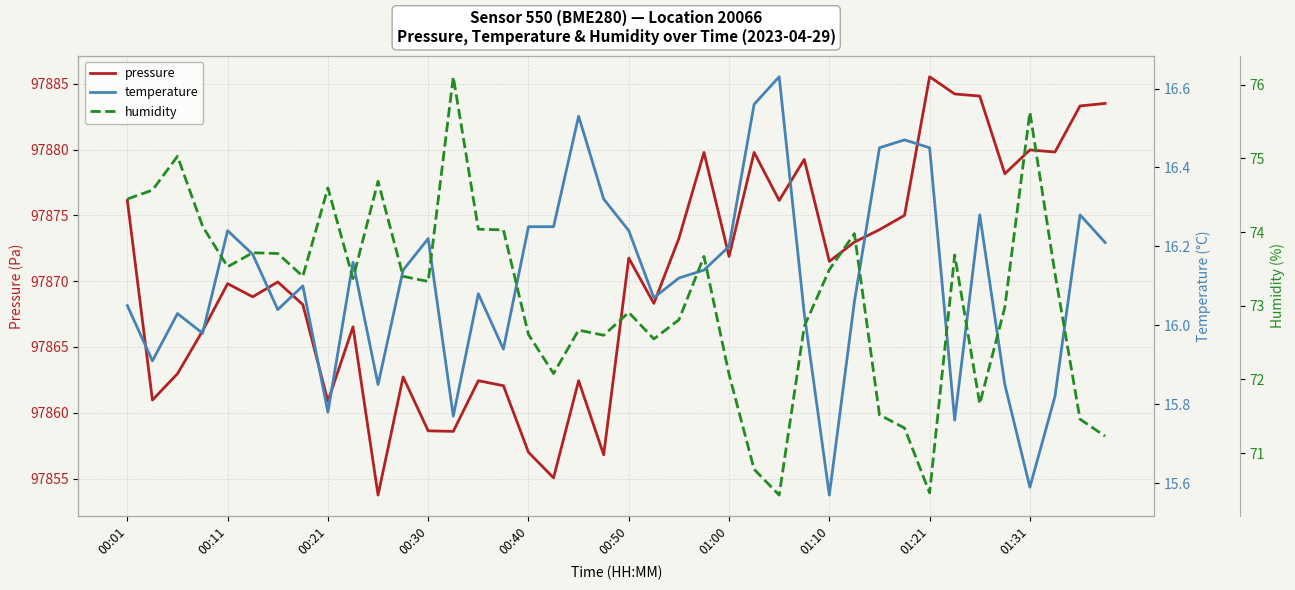

Count the number of categories in the chart.

40